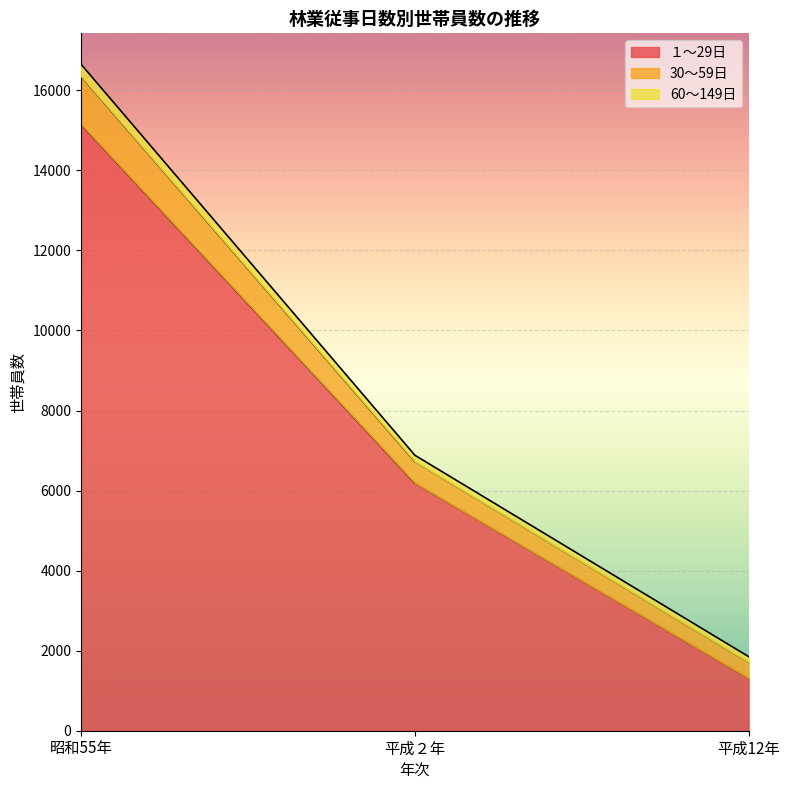

Which label corresponds to the smallest value in the chart?

平成12年